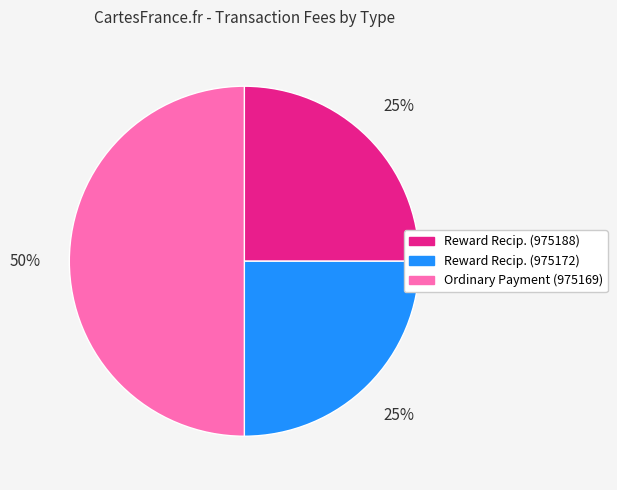

To the nearest percent, what is the average slice percentage?

33%